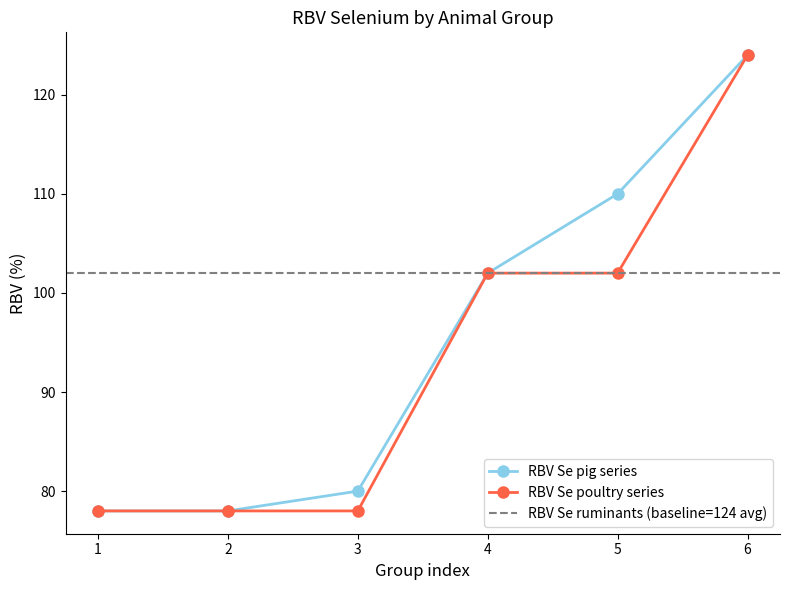

What are all the series names shown in the legend?

RBV Se (pig), RBV Se (poultry), baseline